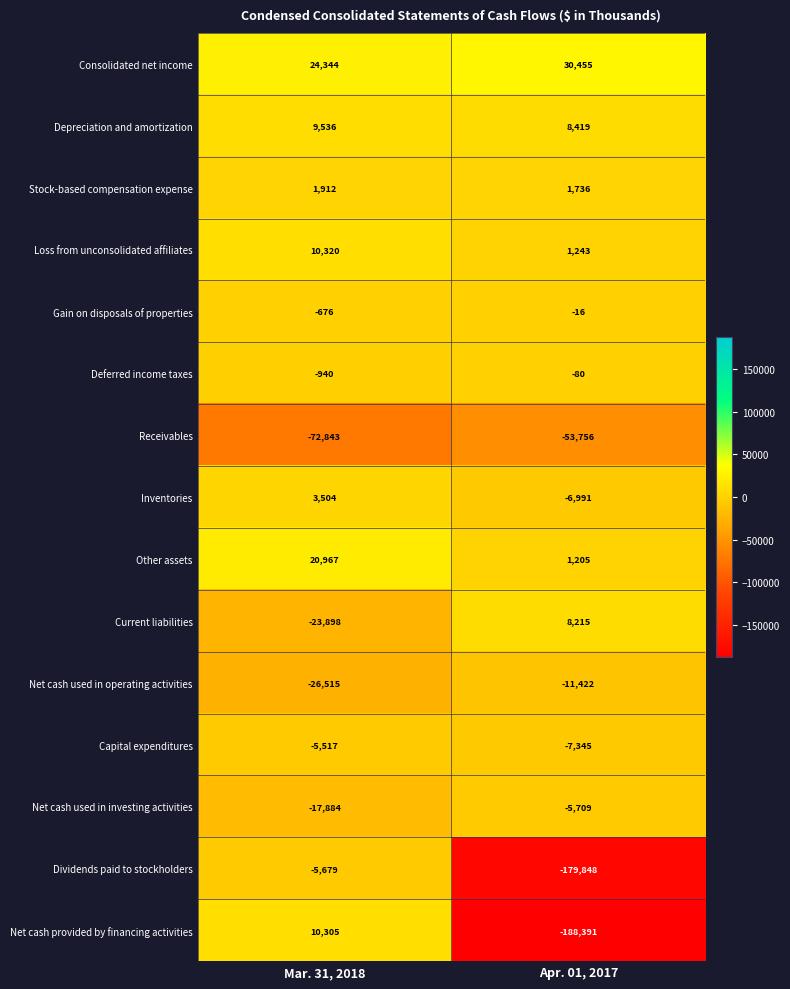

Reading left to right, extract all data points from this chart.

Consolidated net income: 24344	30455
Depreciation and amortization: 9536	8419
Stock-based compensation expense: 1912	1736
Loss from unconsolidated affiliates: 10320	1243
Gain on disposals of properties: -676	-16
Deferred income taxes: -940	-80
Receivables: -72843	-53756
Inventories: 3504	-6991
Other assets: 20967	1205
Current liabilities: -23898	8215
Net cash used in operating activities: -26515	-11422
Capital expenditures: -5517	-7345
Net cash used in investing activities: -17884	-5709
Dividends paid to stockholders: -5679	-179848
Net cash provided by financing activities: 10305	-188391